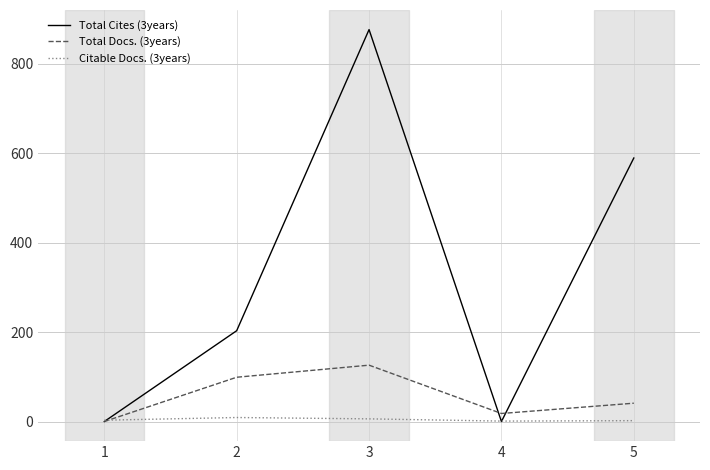

How many interior local peaks does the Total Docs. (3years) series have?

1